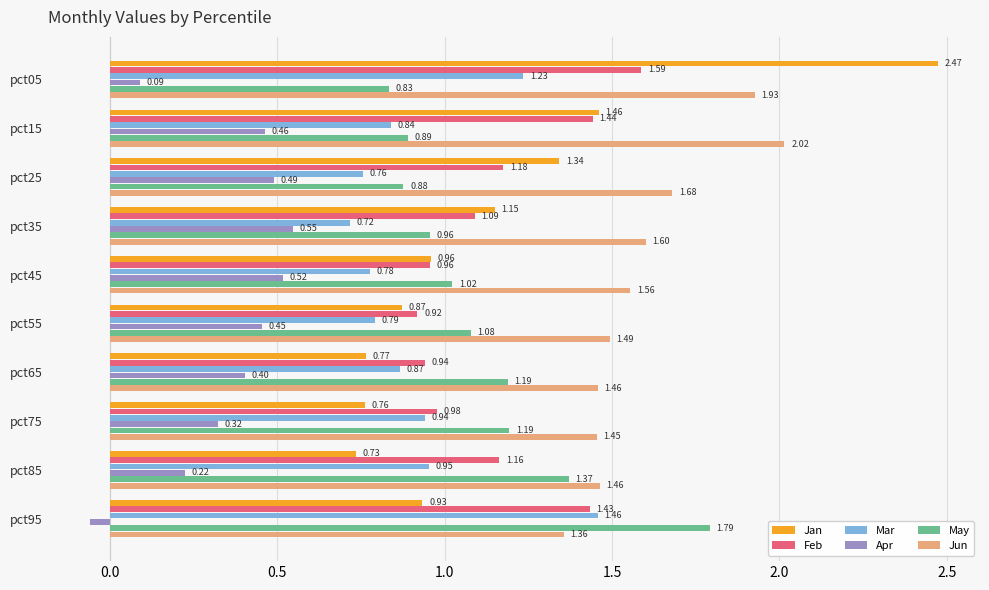

What is the difference between the maximum and minimum values in the Apr series?

0.6